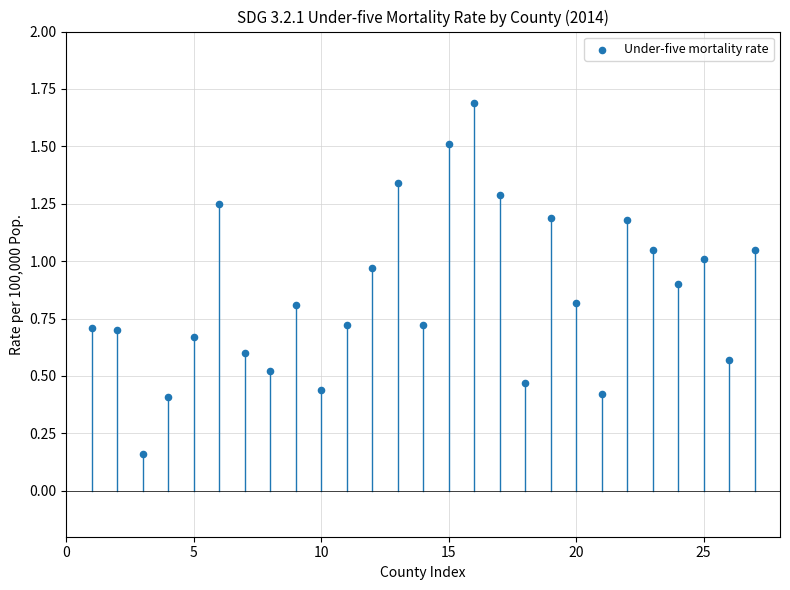

What is the range of Y values (max minus min)?

1.5